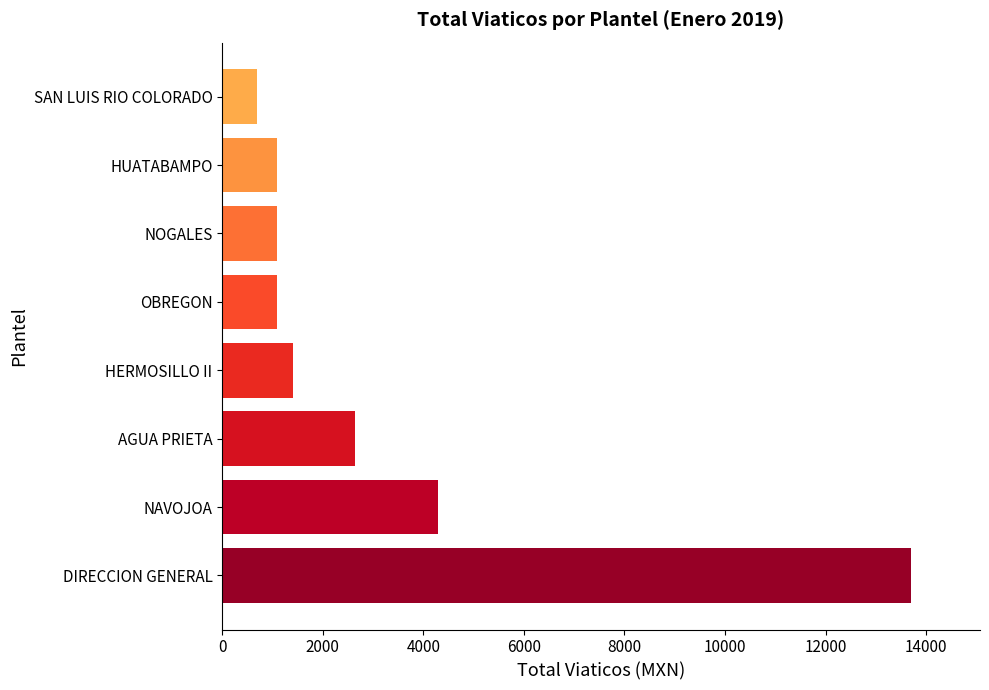

Between OBREGON and NAVOJOA, which is larger?

NAVOJOA